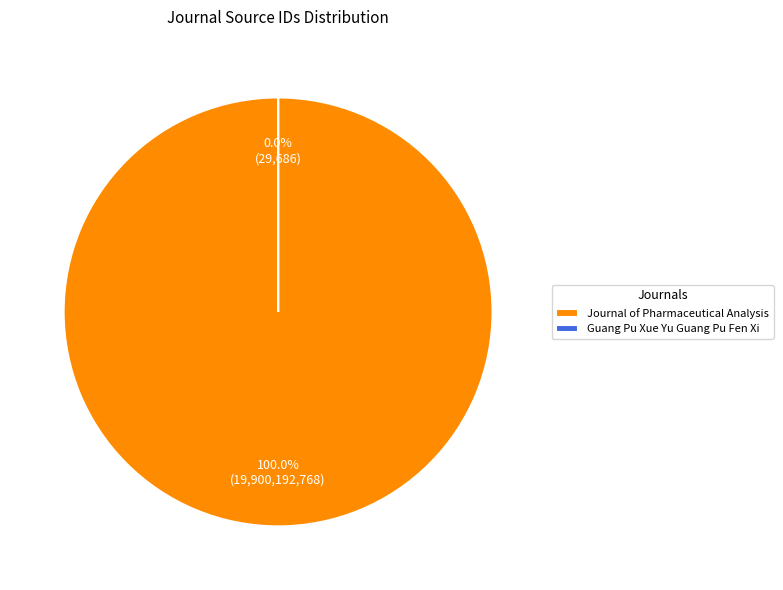

Which category has the biggest portion of the pie?

Journal of Pharmaceutical Analysis